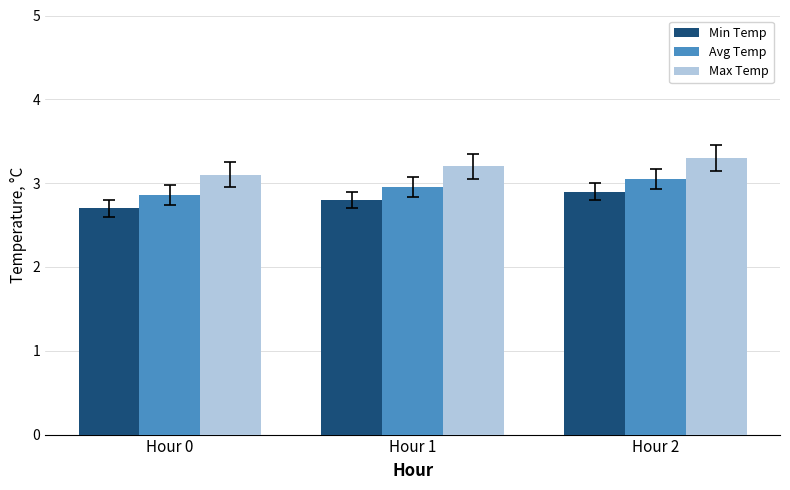

What is the difference between the Avg Temp values at Hour 0 and Hour 2?

0.2